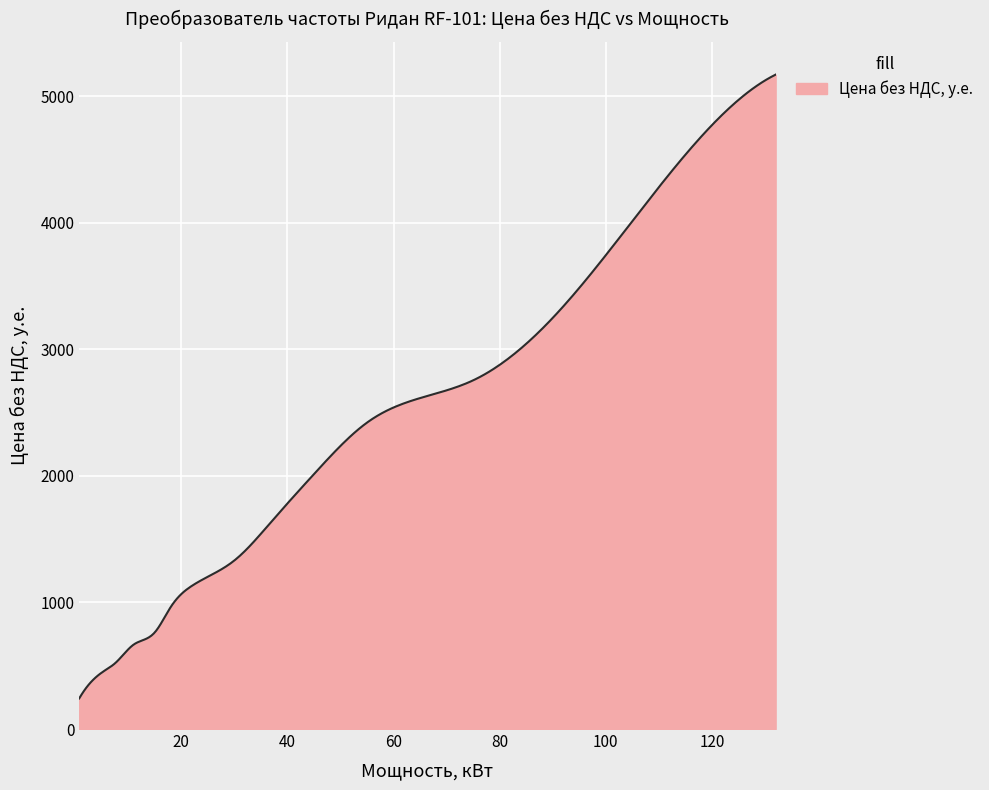

What is the smallest value displayed?

242.0